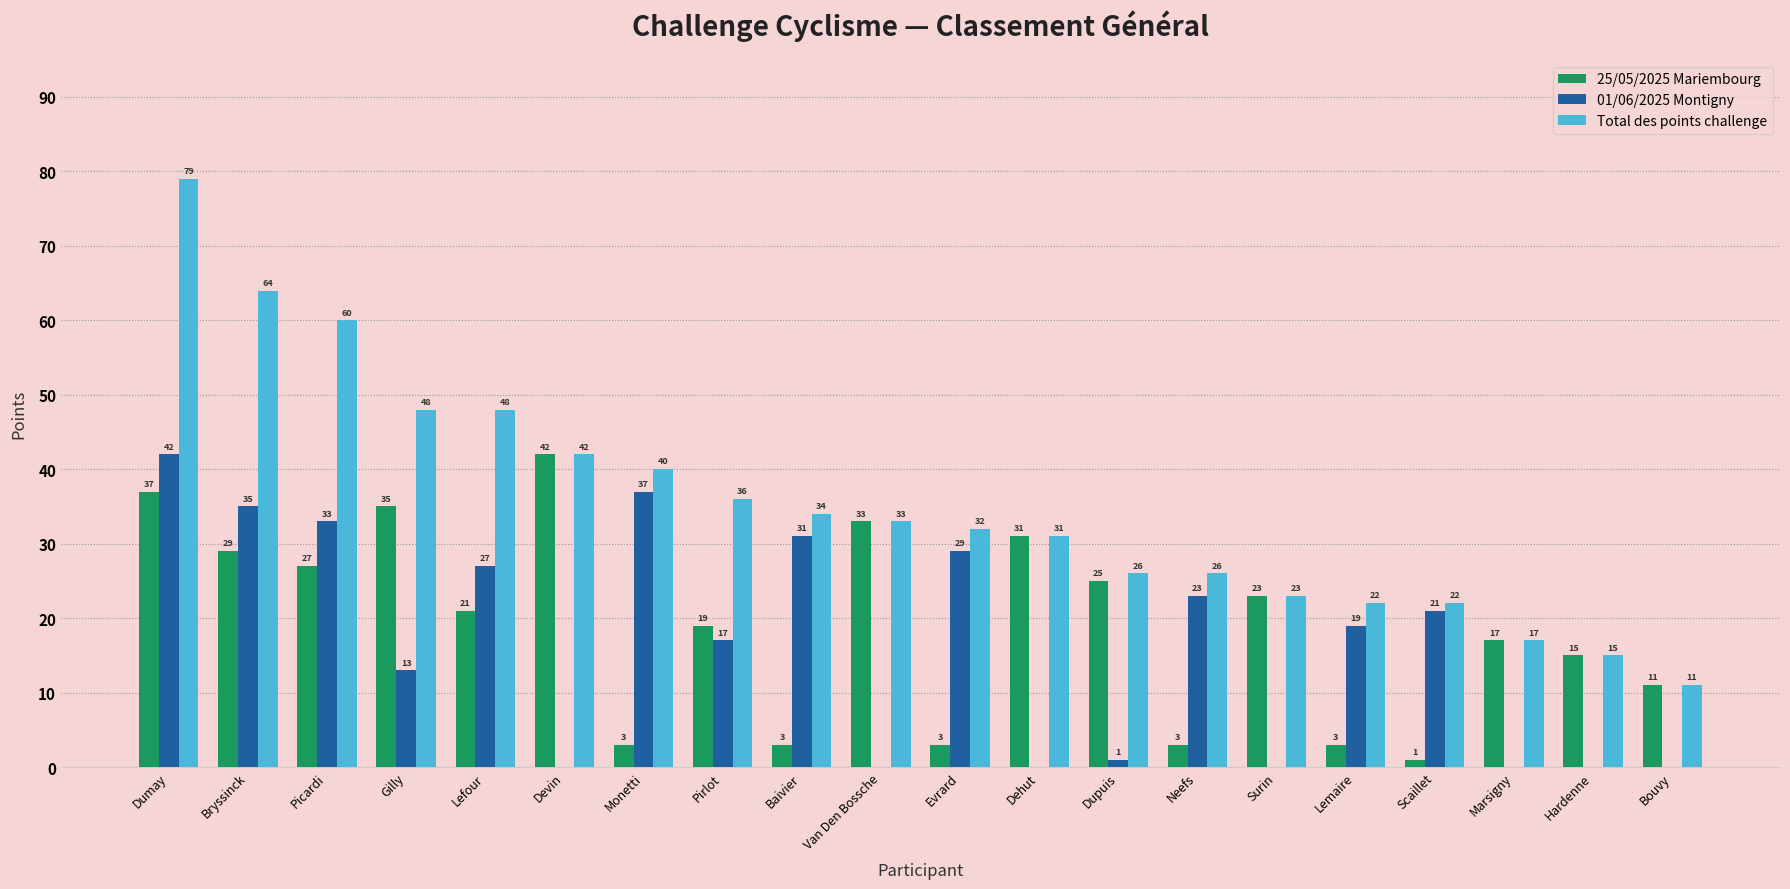

At which label does Total des points challenge first exceed 33?

Dumay